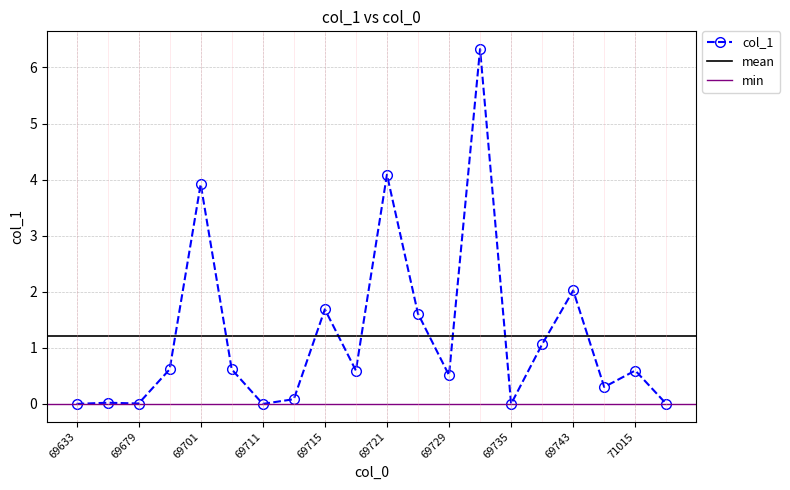

How many points are lower than both their immediate neighbors (excluding endpoints)?

6